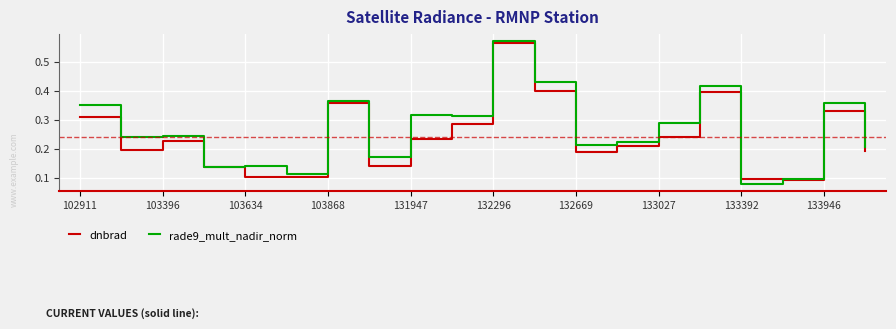

Which series ends up on top after the final intersection of rade9_mult_nadir_norm and dnbrad?

rade9_mult_nadir_norm